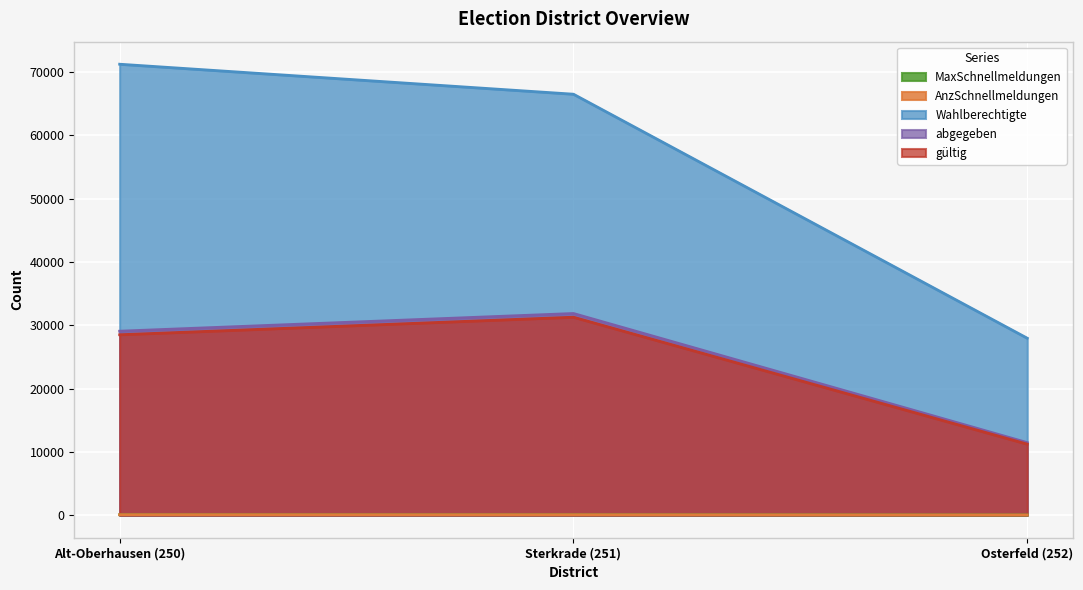

List the series in order of their peak value, highest first.

Wahlberechtigte, abgegeben, gueltig, MaxSchnellmeldungen, AnzSchnellmeldungen